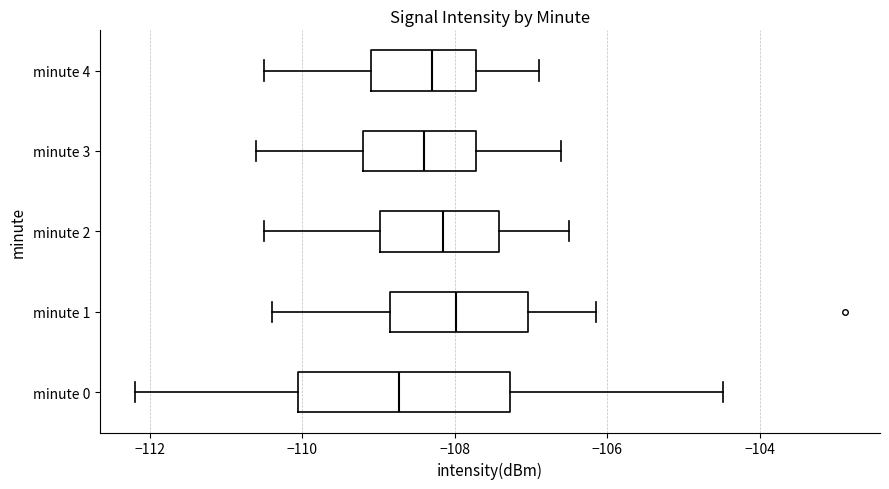

Reading bottom to top, transcribe this box plot: for each box, give where its median line is, the range the box spans, and where its two whiskers end, as read against the x-axis. The values are not printed on the chart, so give them approximately, as read against the axis.

minute 0: median -108.8, box -110.0 to -107.2, whiskers -112.2 to -104.4
minute 1: median -108.0, box -108.8 to -107.0, whiskers -110.4 to -106.2
minute 2: median -108.2, box -109.0 to -107.4, whiskers -110.4 to -106.4
minute 3: median -108.4, box -109.2 to -107.8, whiskers -110.6 to -106.6
minute 4: median -108.2, box -109.0 to -107.8, whiskers -110.4 to -106.8